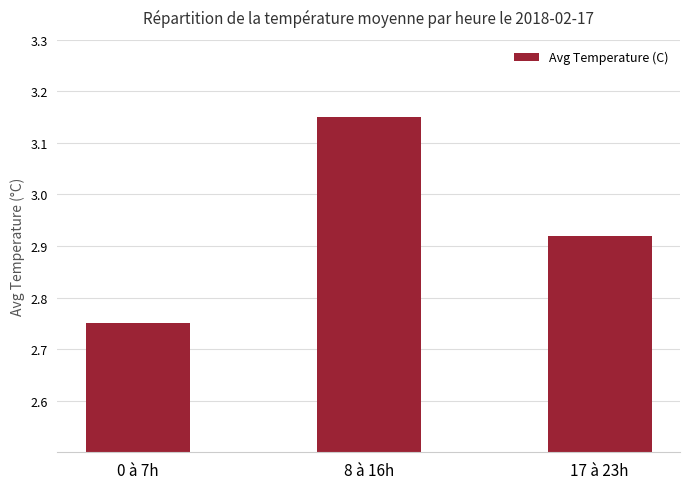

What is the change in value from 0 à 7h to 8 à 16h?

+0.4